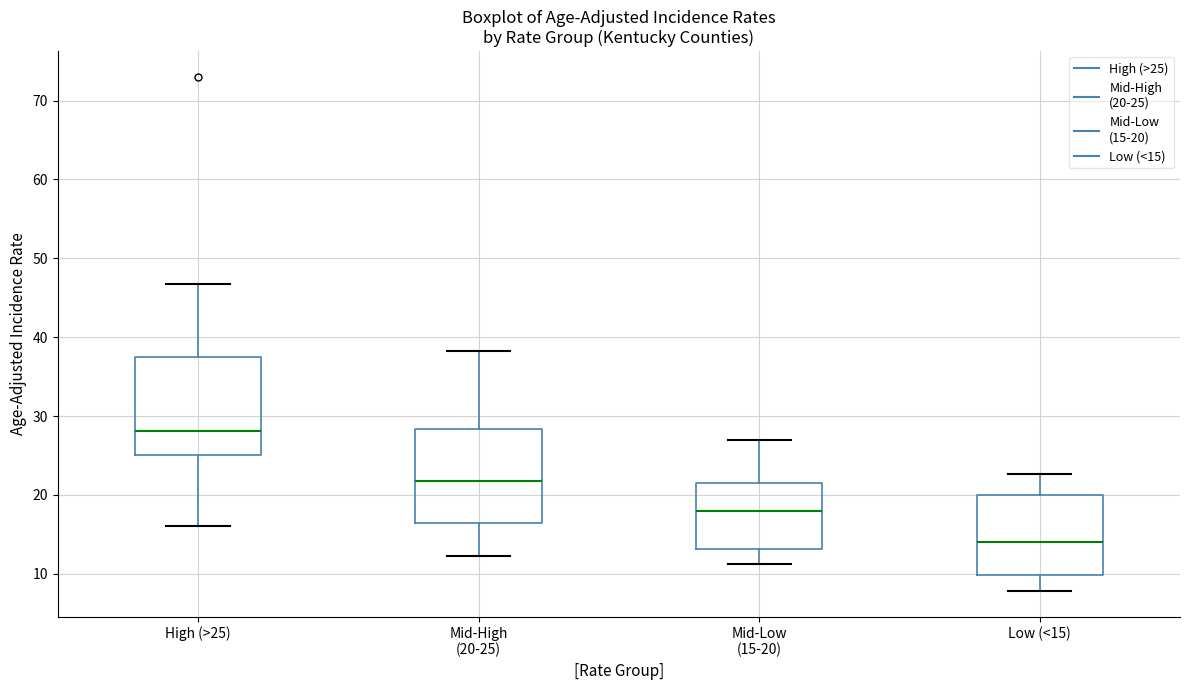

Reading left to right, transcribe this box plot: for each box, give where its median line is, the range the box spans, and where its two whiskers end, as read against the y-axis. The values are not printed on the chart, so give them approximately, as read against the axis.

High (>25): median 28, box 25 to 38, whiskers 16 to 47
Mid-High (20-25): median 22, box 17 to 28, whiskers 12 to 38
Mid-Low (15-20): median 18, box 13 to 22, whiskers 11 to 27
Low (<15): median 14, box 10 to 20, whiskers 8 to 23